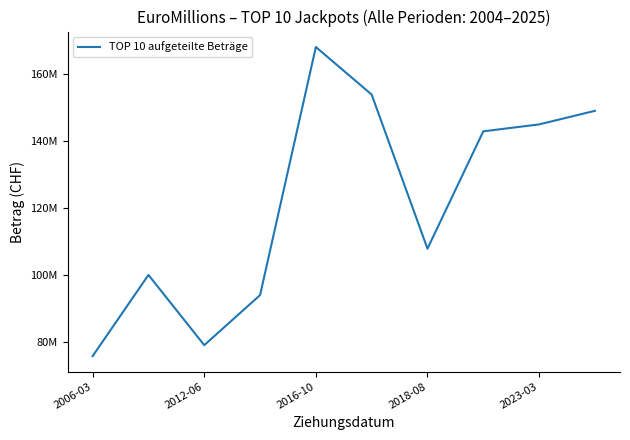

Is this an area chart (filled region under the line)?

No